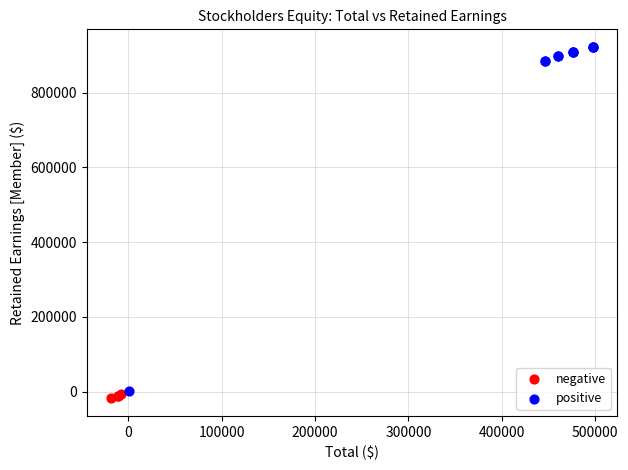

What are all the series names shown in the legend?

negative, positive